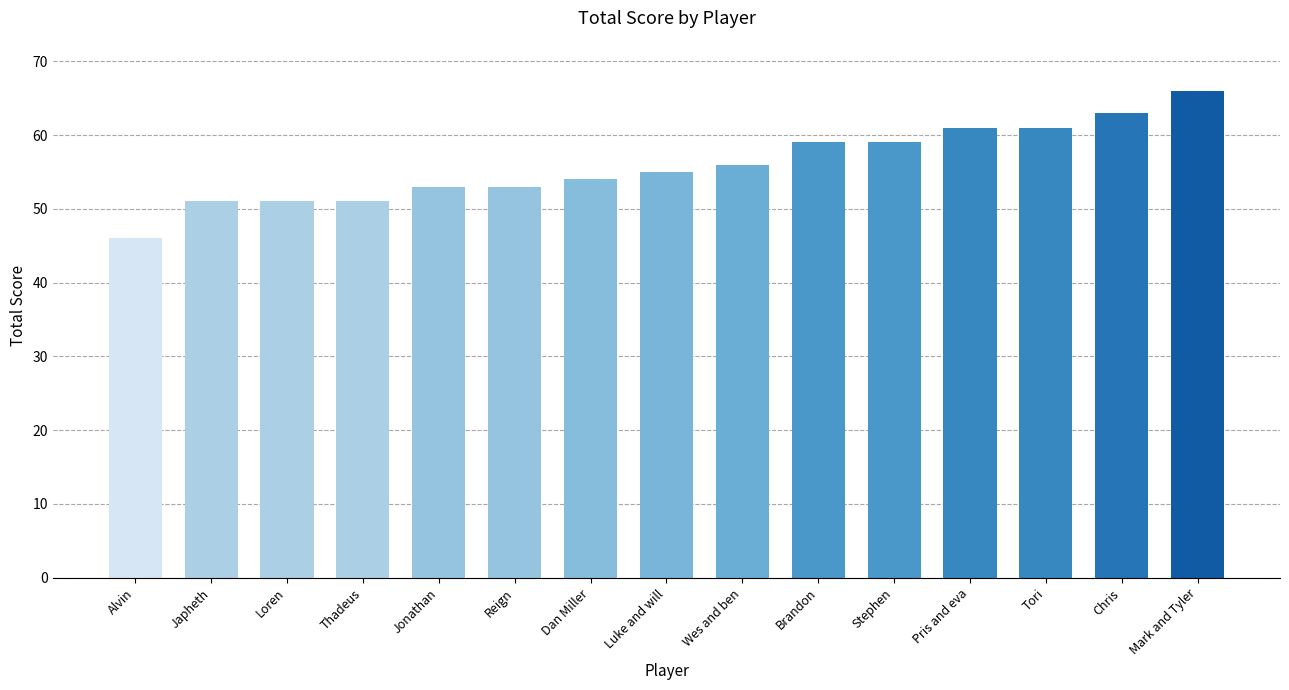

How many values are below 55?

7